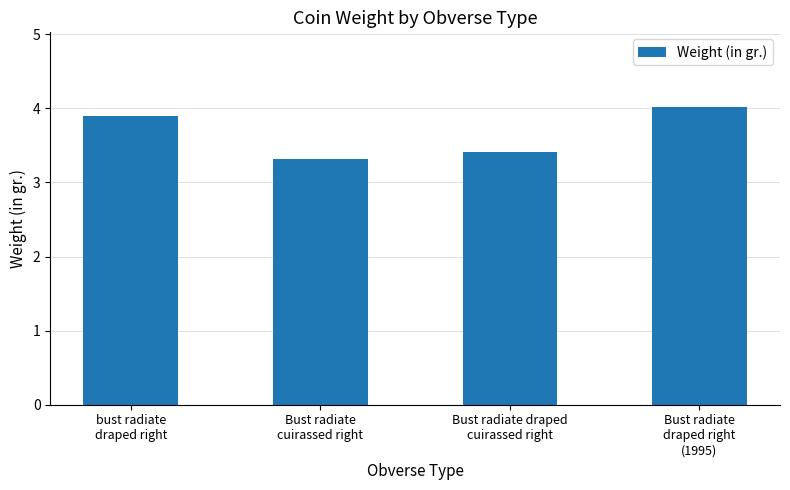

Rank the categories by value from highest to lowest.

Bust radiate
draped right
(1995), bust radiate
draped right, Bust radiate draped
cuirassed right, Bust radiate
cuirassed right